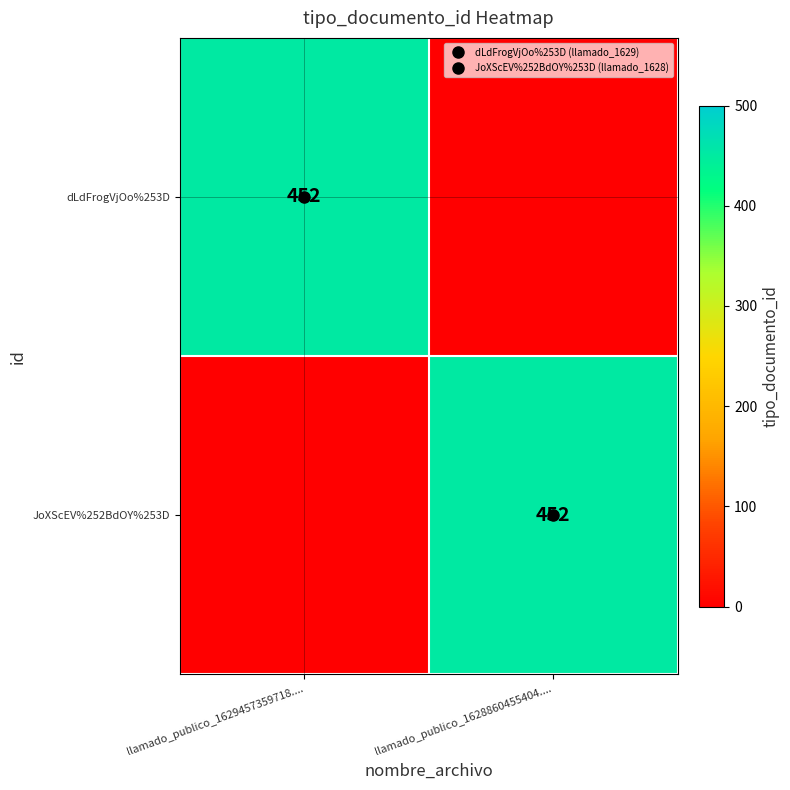

At how many categories does at least one series exceed 265?

2